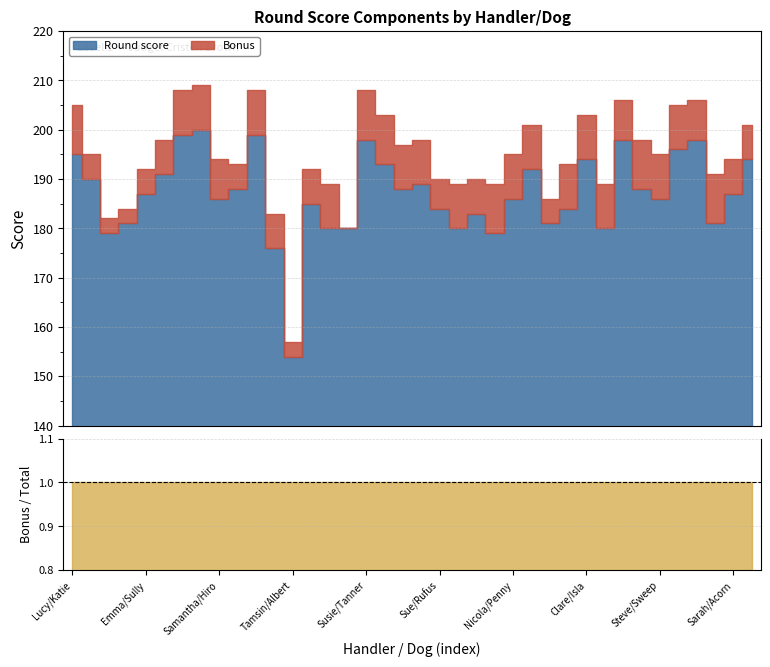

Reading left to right, transcribe all the data shown in this chart.

TOTAL: Lucy/Katie=205	Lucy/Rory=195	Jude/Harry=182	Vicky/Poppy=184	Emma/Sully=192	Hayley/Twirl=198	Colette/Sona=208	Colette/Brix=209	Samantha/Hiro=194	Lesley/Mitro=193	Rob/Nellie=208	Hannah/Dali=183	Tamsin/Albert=157	Hannah/Merlin=192	Gemma/Bessie=189	Louise/Lhotse=180	Susie/Tanner=208	Susie/Bobby=203	Maureen/Connie=197	Sue/Louis=198	Sue/Rufus=190	Peggy/Bilbo=189	Kim/Lexi=190	Lucy/Mabel=189	Nicola/Penny=195	Nicola/Luna=201	Christine/Nahum=186	Barbara/Dougie=193	Clare/Isla=203	Sarah/Finn=189	Jane/Baby=206	Steve/Harry=198	Steve/Sweep=195	Deirdre/Sweep=205	Olivia/Bella=206	Liz/Paddy=191	Sarah/Acorn=194	Sarah/Bren=201
Bonus: Lucy/Katie=10	Lucy/Rory=5	Jude/Harry=3	Vicky/Poppy=3	Emma/Sully=5	Hayley/Twirl=7	Colette/Sona=9	Colette/Brix=9	Samantha/Hiro=8	Lesley/Mitro=5	Rob/Nellie=9	Hannah/Dali=7	Tamsin/Albert=3	Hannah/Merlin=7	Gemma/Bessie=9	Louise/Lhotse=0	Susie/Tanner=10	Susie/Bobby=10	Maureen/Connie=9	Sue/Louis=9	Sue/Rufus=6	Peggy/Bilbo=9	Kim/Lexi=7	Lucy/Mabel=10	Nicola/Penny=9	Nicola/Luna=9	Christine/Nahum=5	Barbara/Dougie=9	Clare/Isla=9	Sarah/Finn=9	Jane/Baby=8	Steve/Harry=10	Steve/Sweep=9	Deirdre/Sweep=9	Olivia/Bella=8	Liz/Paddy=10	Sarah/Acorn=7	Sarah/Bren=7